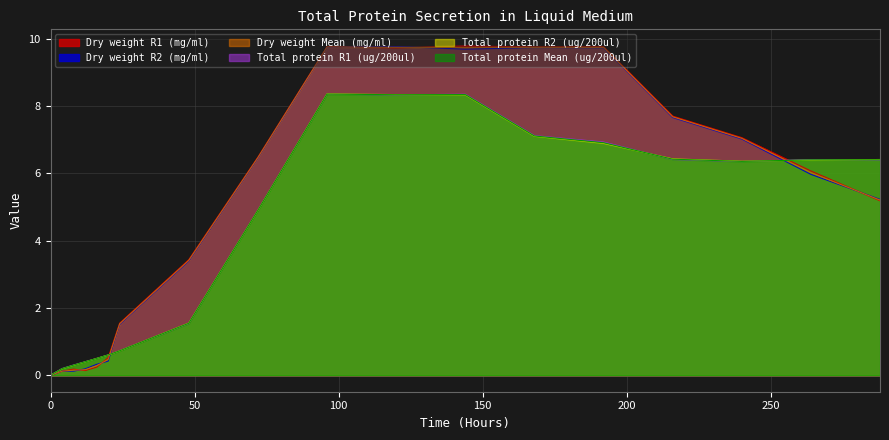

The value of Dry weight R2 (mg/ml) at 96 is 6.3. True or false?

False